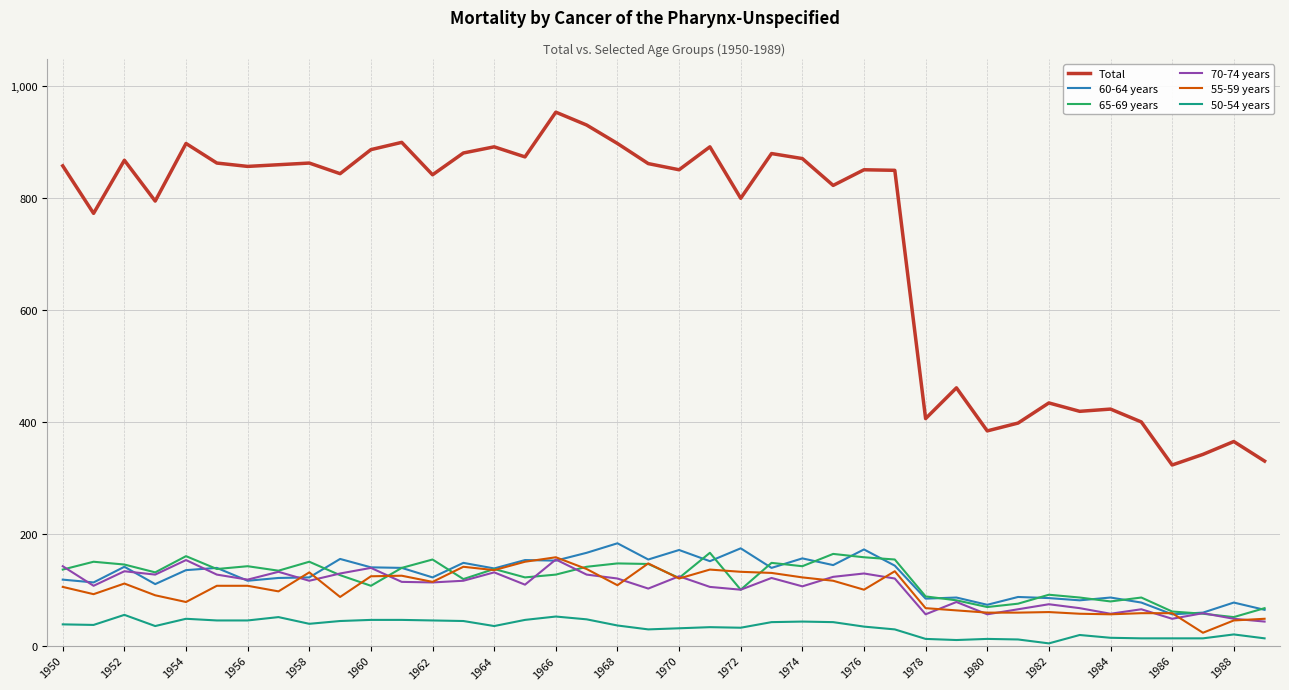

Which series has the widest spread of values?

Total